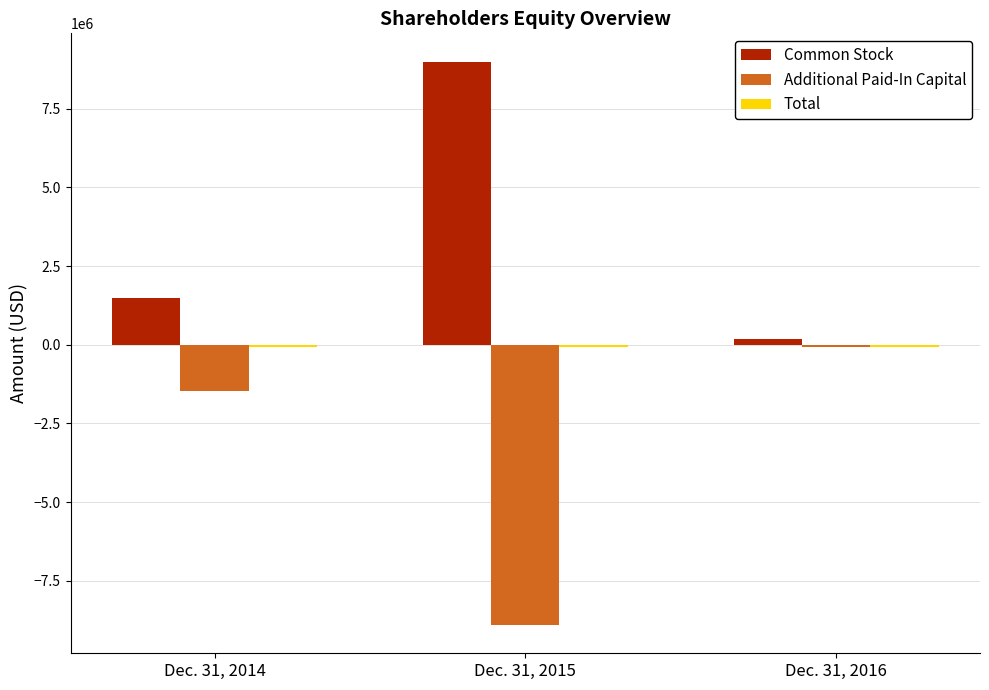

What is the highest value of the Common Stock series?

9000000